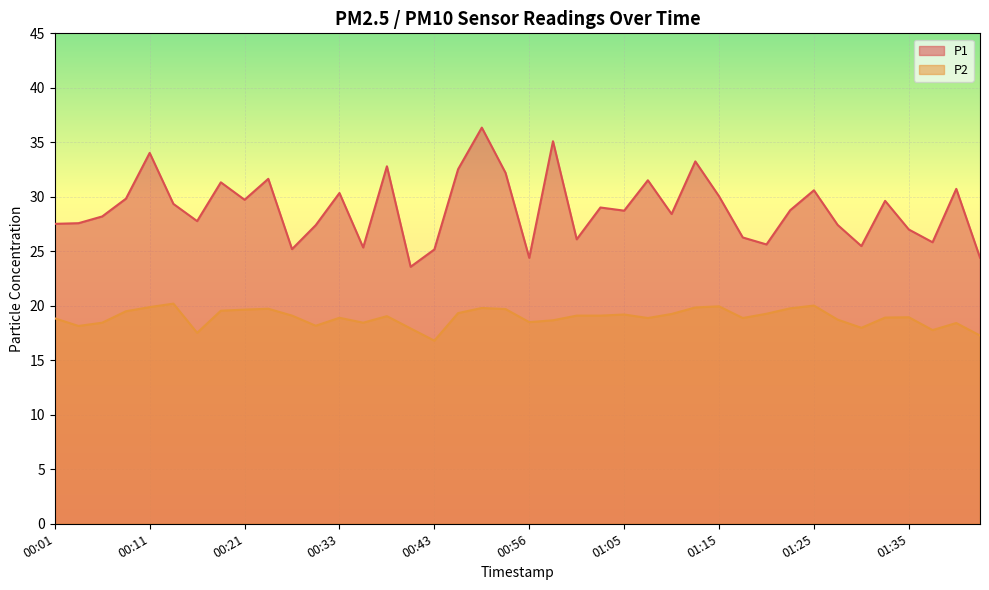

Which series has the largest total across all categories?

P1